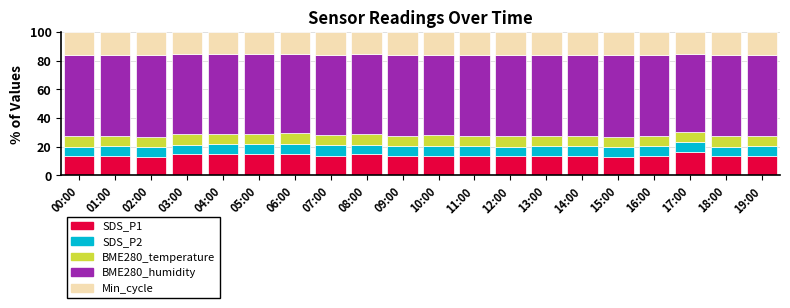

What is the minimum value for SDS_P1?

13.1